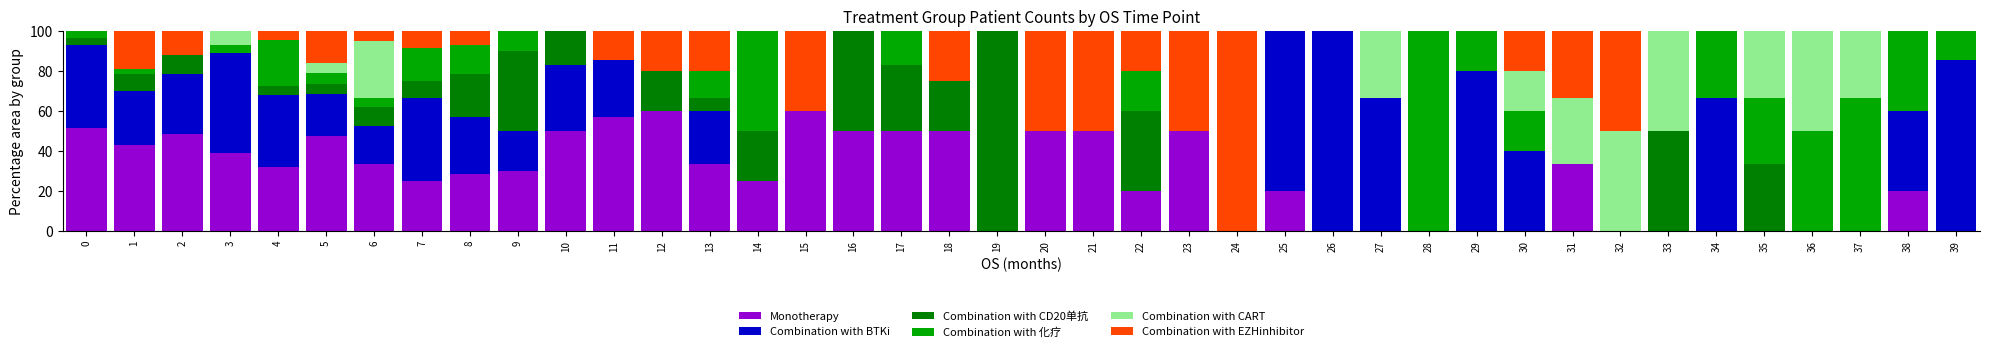

What is the sum of the Monotherapy values at 39 and 38?

20.0